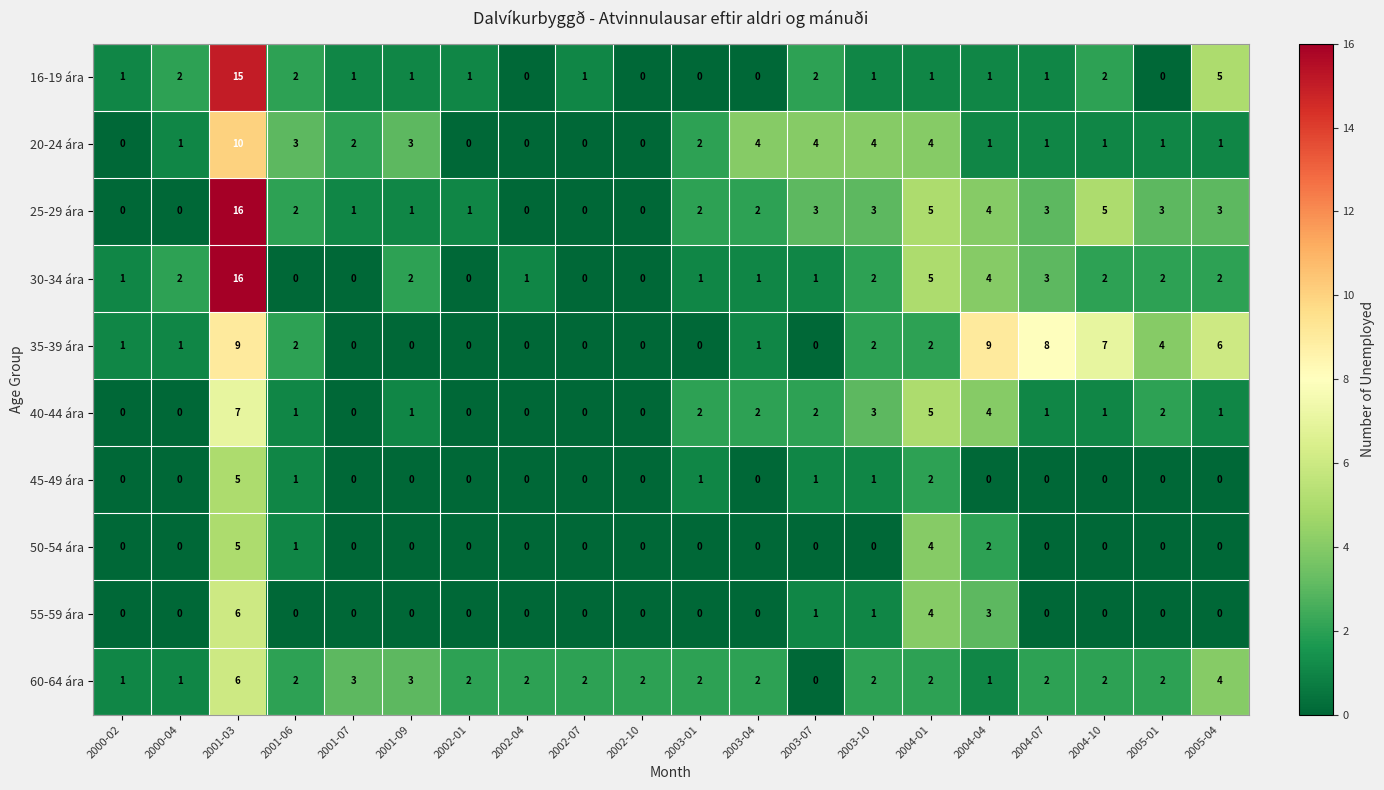

At how many categories does at least one series exceed 12?

1